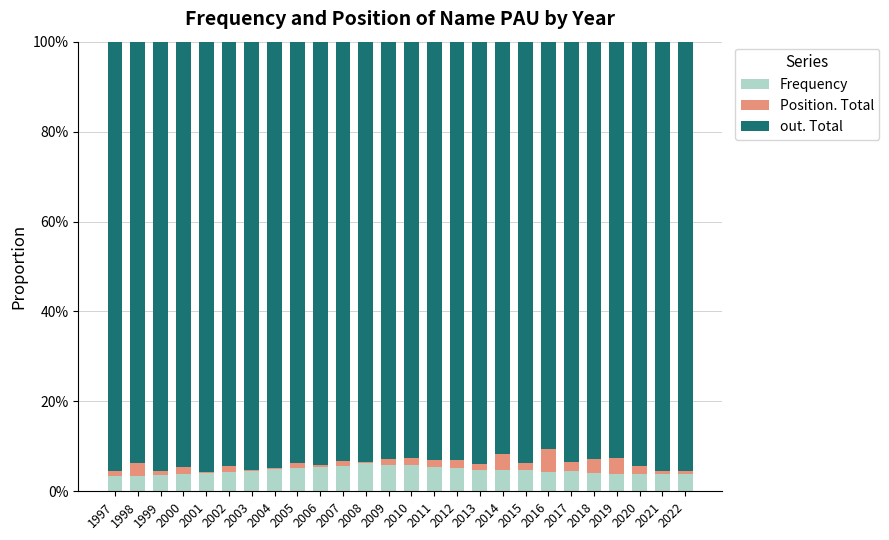

What are all the series names shown in the legend?

Frequency, Position. Total, out. Total